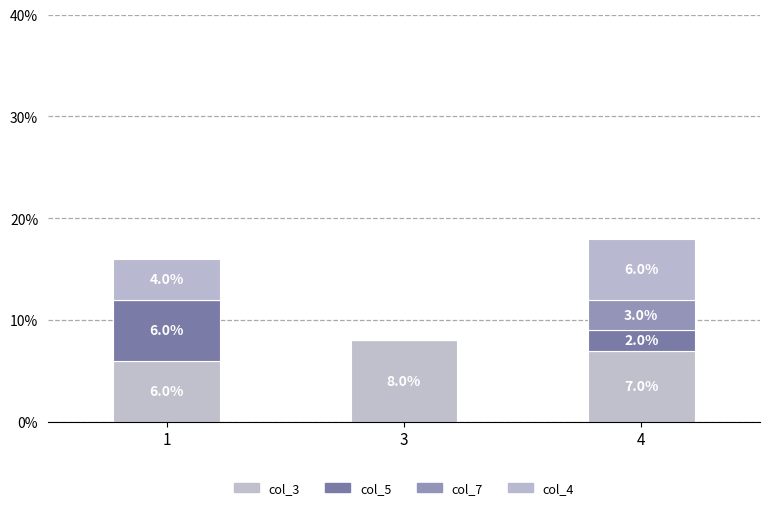

True or false: col_3 has a value of 6 at 1.

True